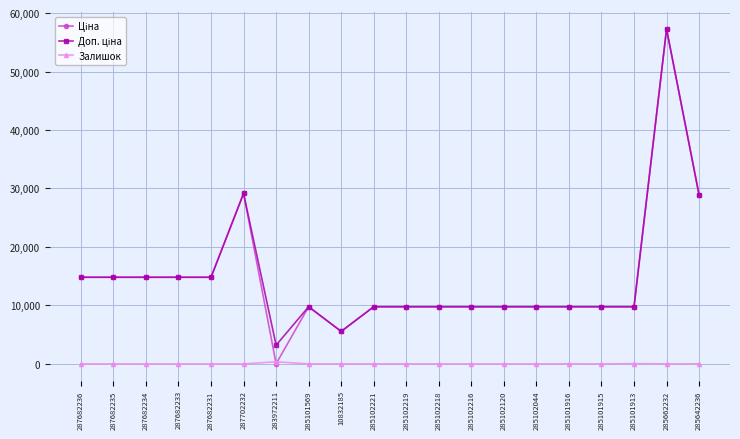

What is the difference between the highest and lowest values at 287682235?

14817.6